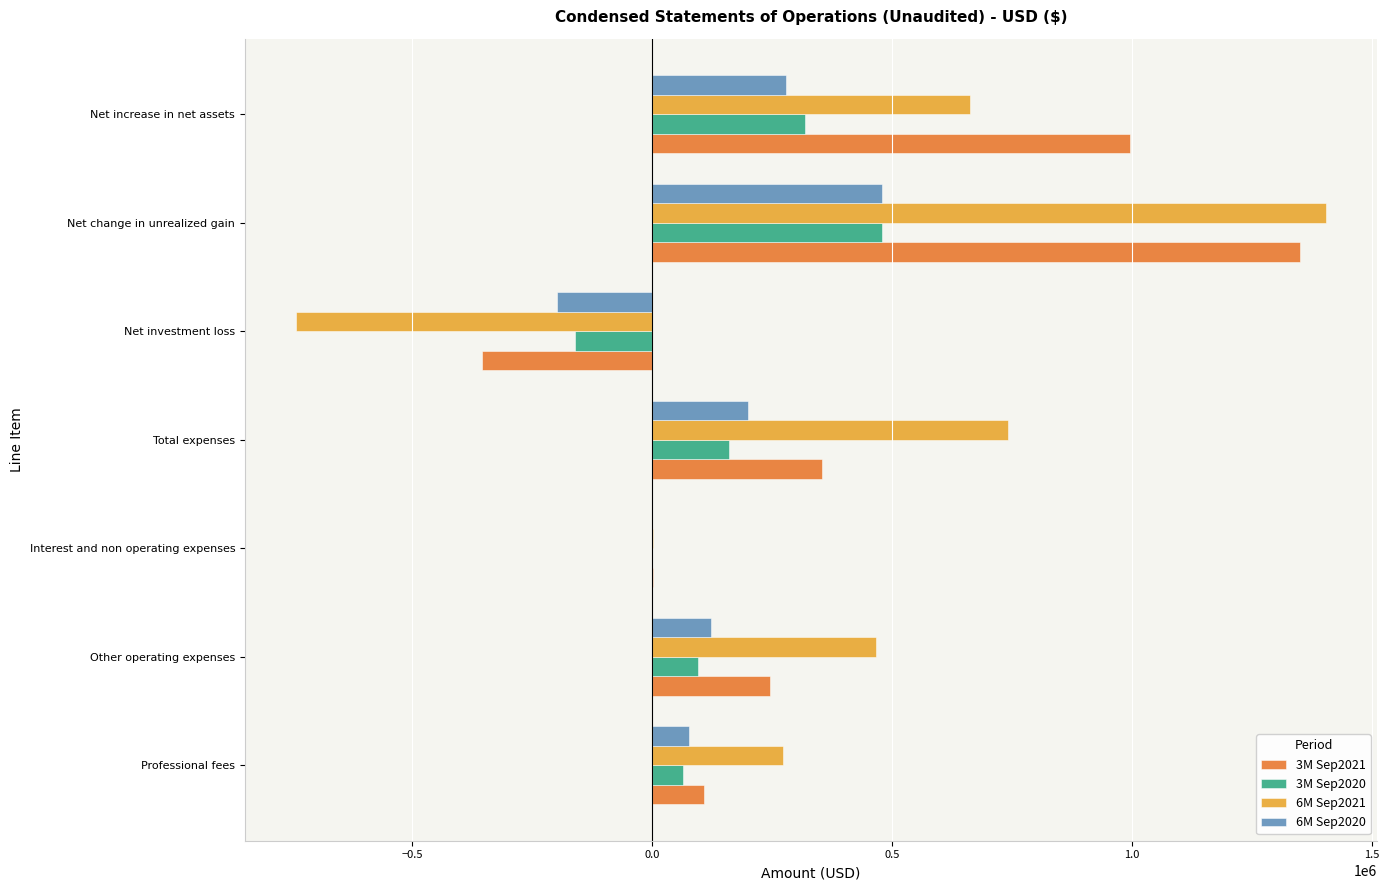

The 6M Sep2021 series shows 457491 at Net increase in net assets. True or false?

False